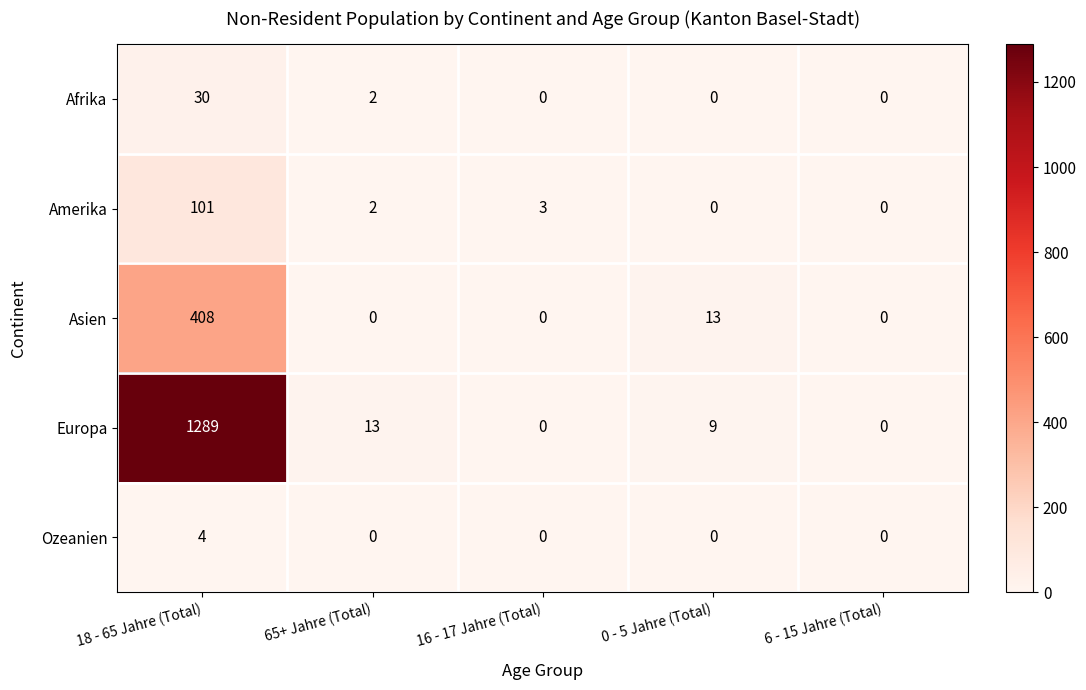

What is the highest value of the Afrika series?

30